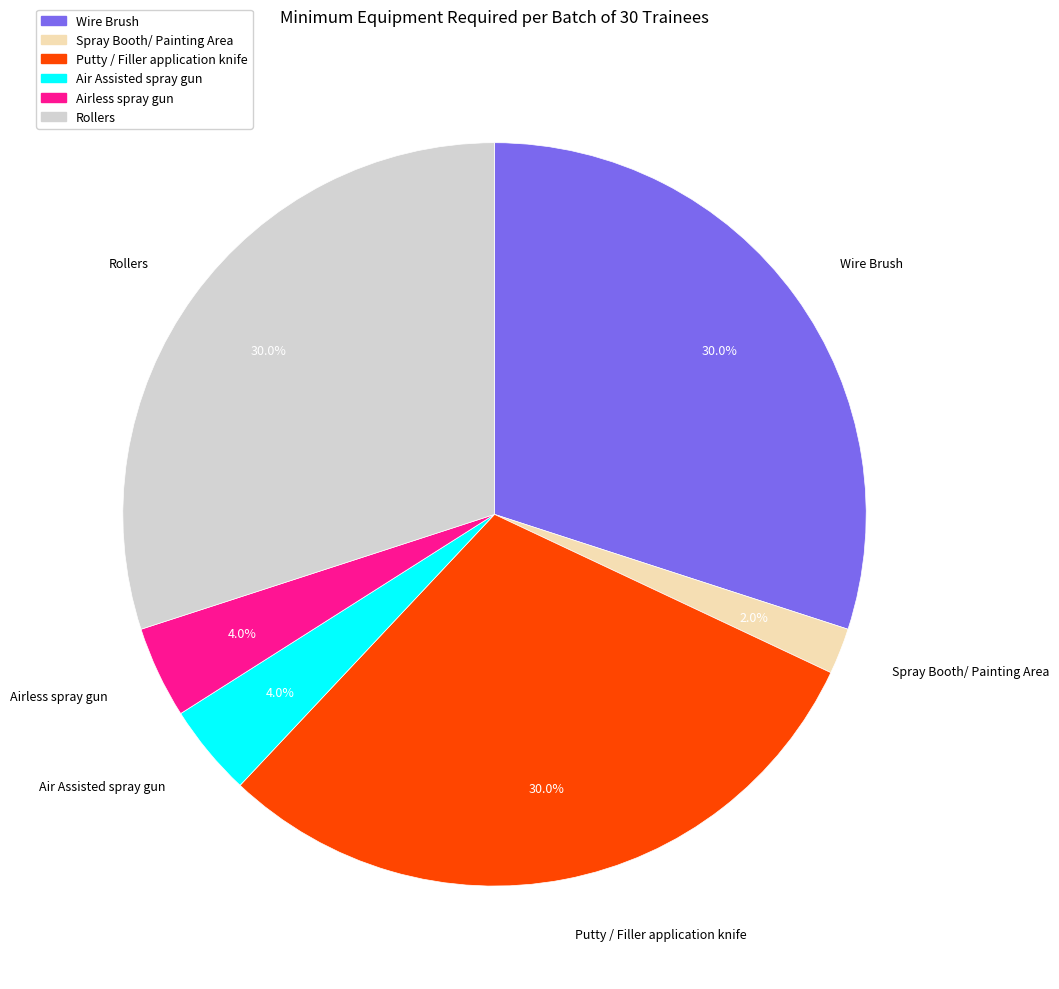

What is the smallest slice in the pie chart?

Spray Booth/ Painting Area